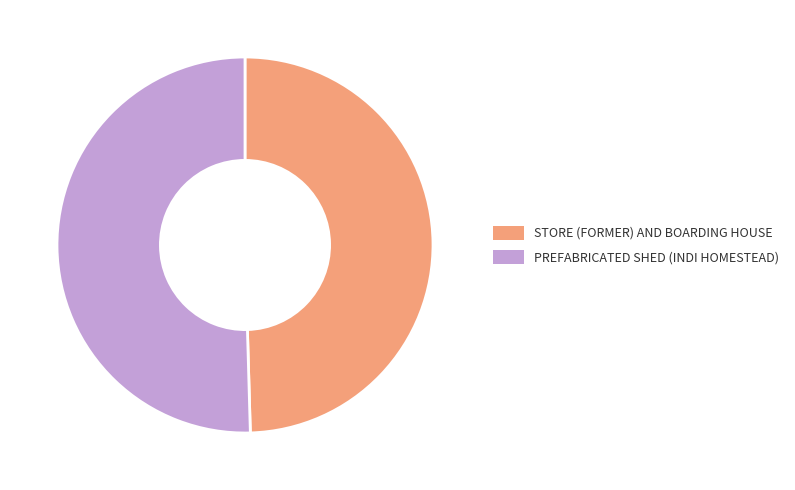

How many slices are in this pie chart?

2